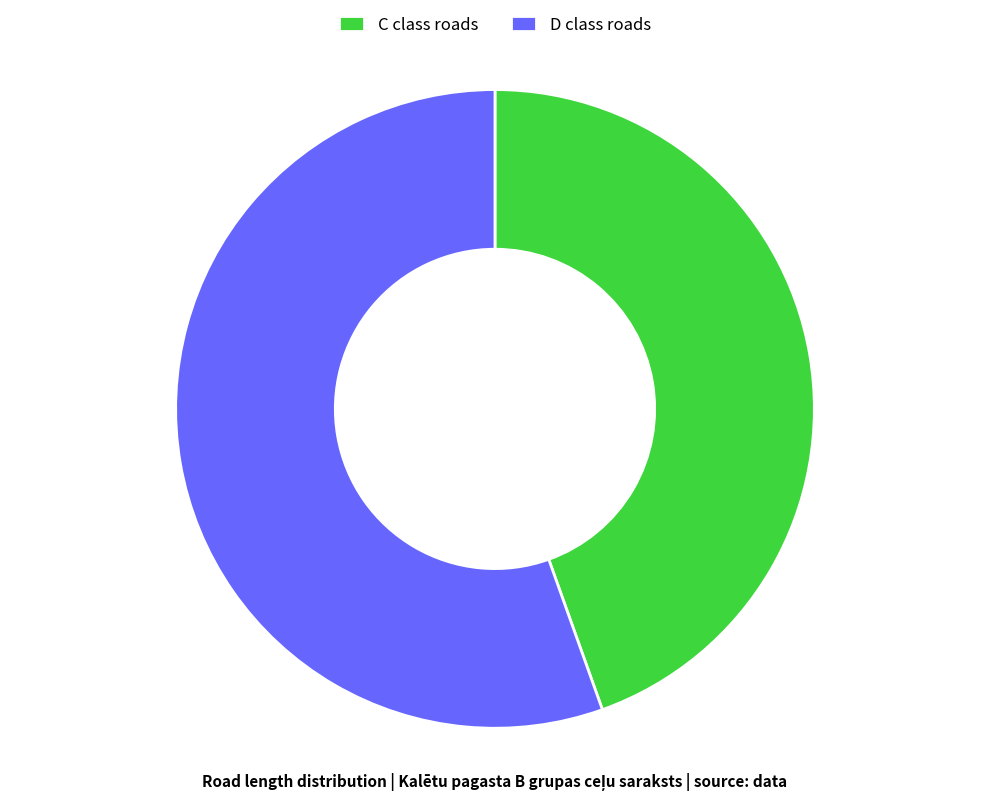

True or false: D class roads accounts for 55% of the total.

True